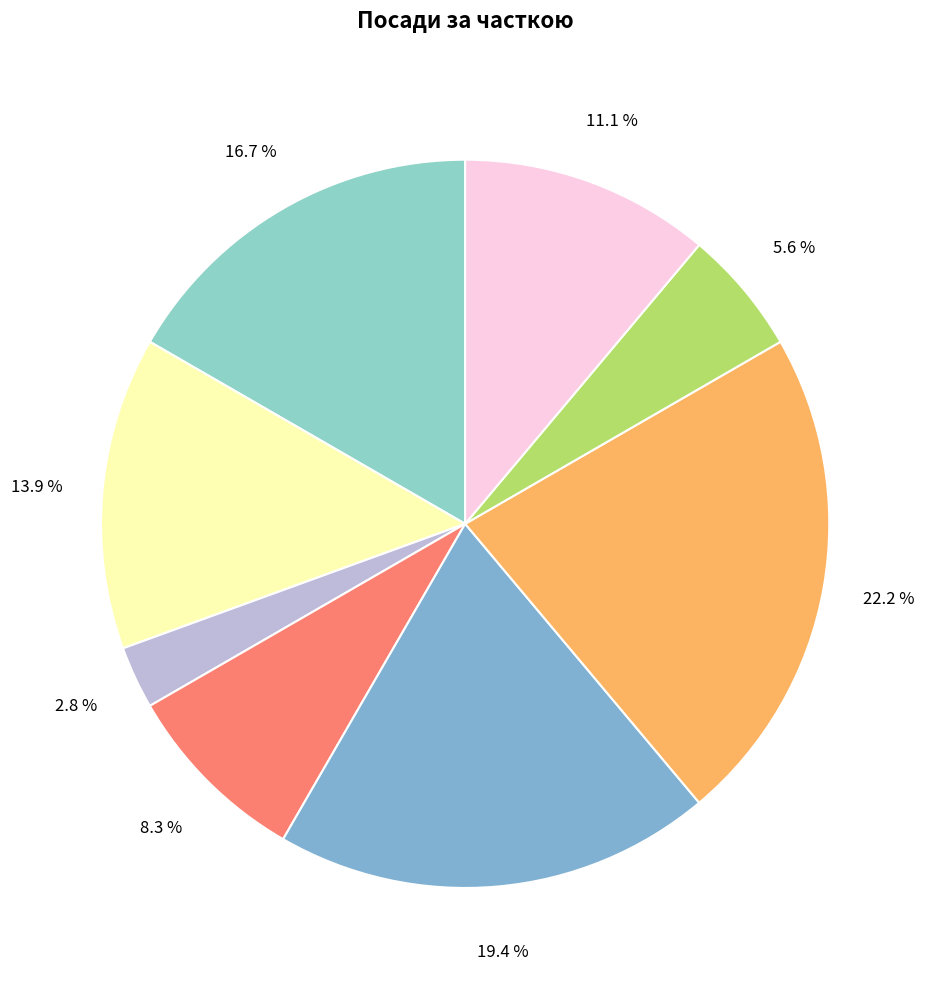

Rank the categories by value from highest to lowest.

Завідувач філією, Директор, В.о. директора, В.о. начальника, Ректор, Головний лікар, Начальник, Генеральний директор